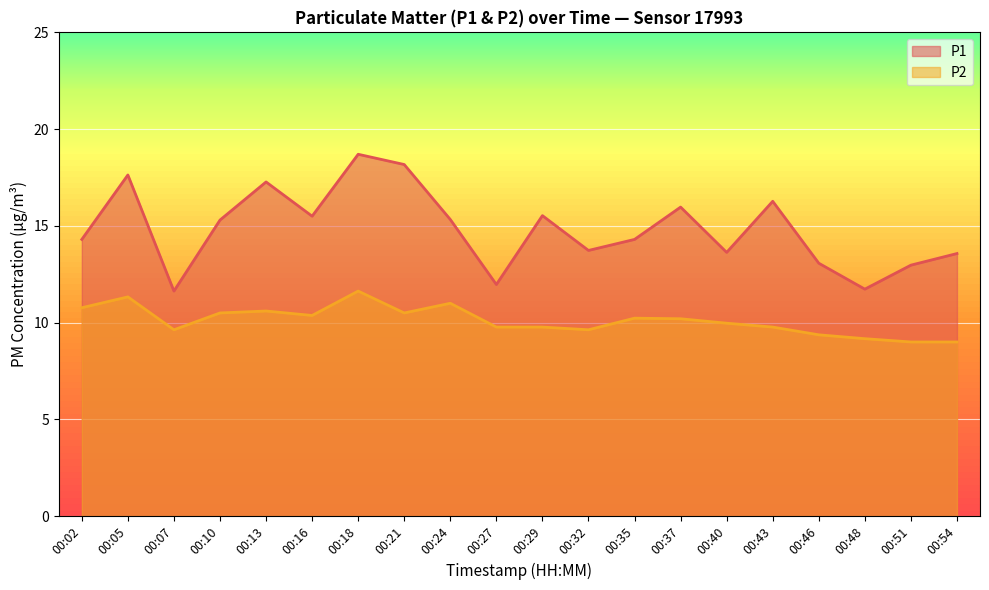

At which category does P2 reach its first local valley?

00:07